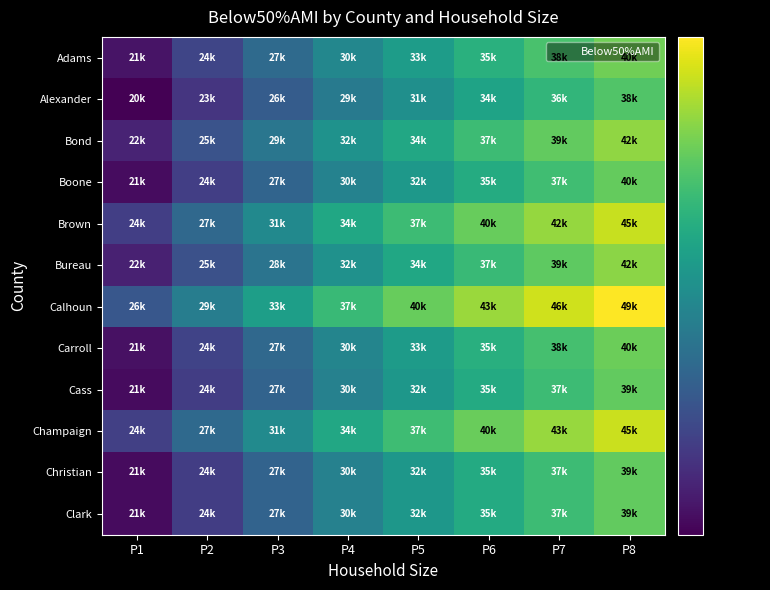

Which series changed the most between P6 and P7?

Calhoun